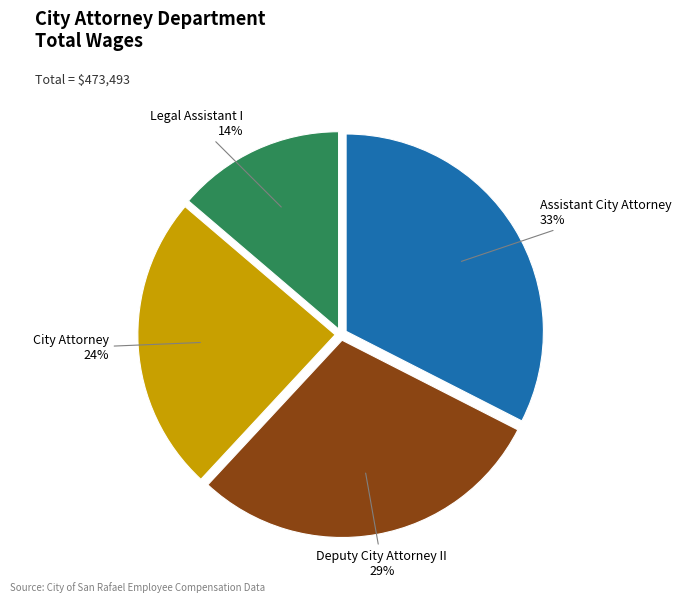

Does Legal Assistant I represent more than half of the total?

No